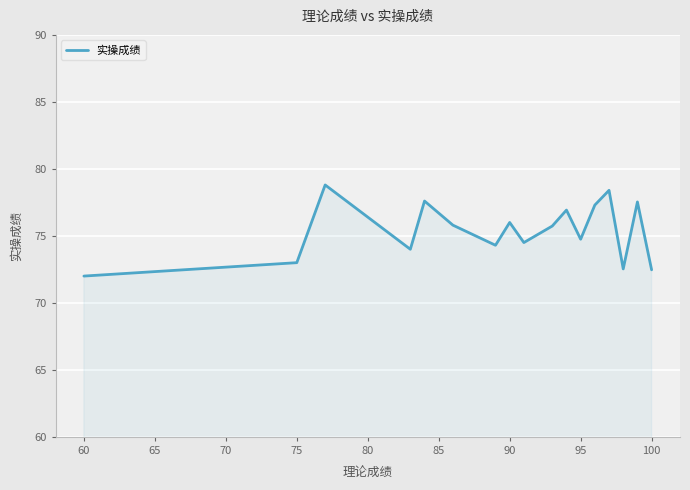

What is the maximum value shown in the chart?

78.8